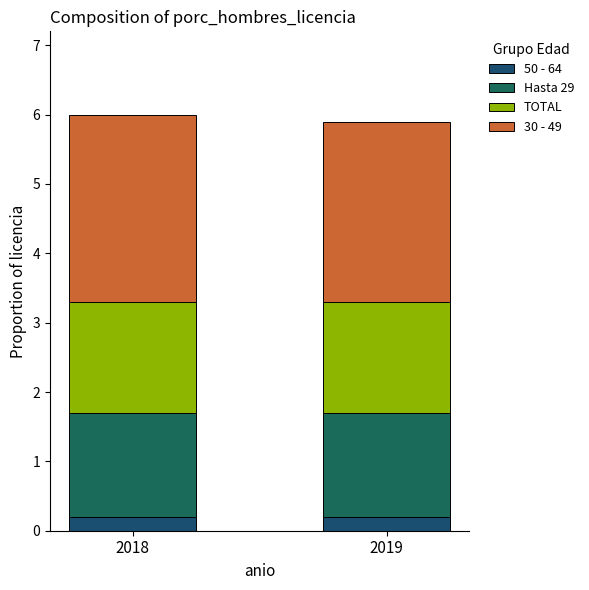

Does the chart contain any negative values?

No